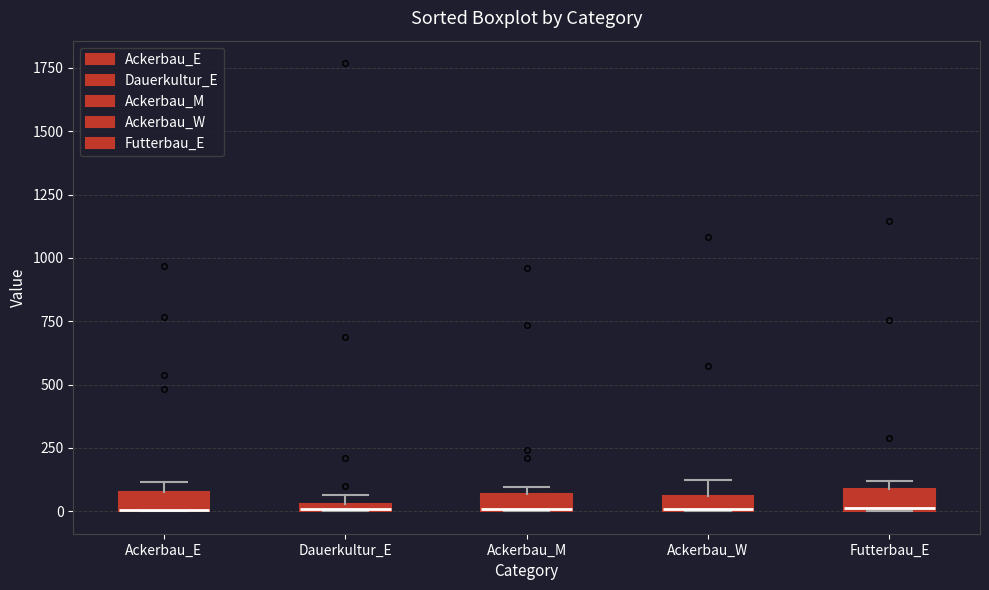

Where is the lower edge of the box for Ackerbau_M on the y-axis? The values are not printed on the chart, so give them approximately, as read against the axis.

0